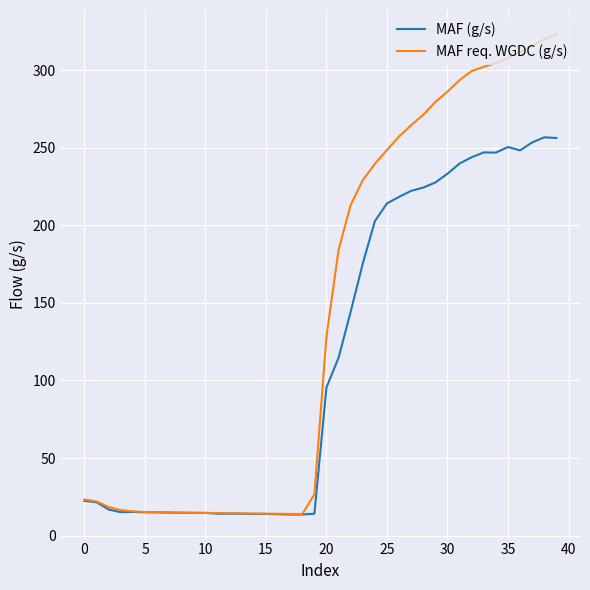

How many lines are shown in the chart?

2